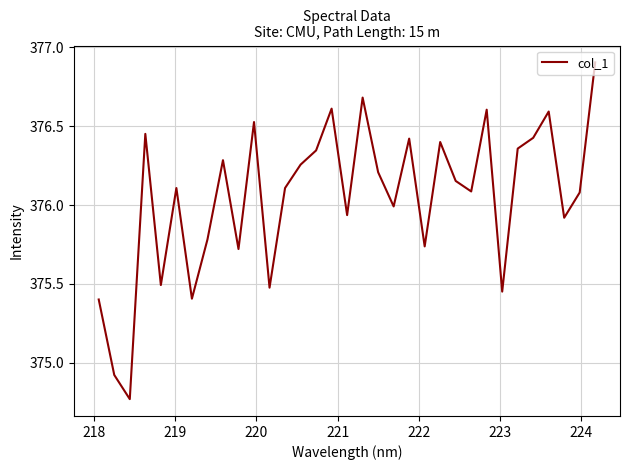

What is the greatest value displayed?

376.9